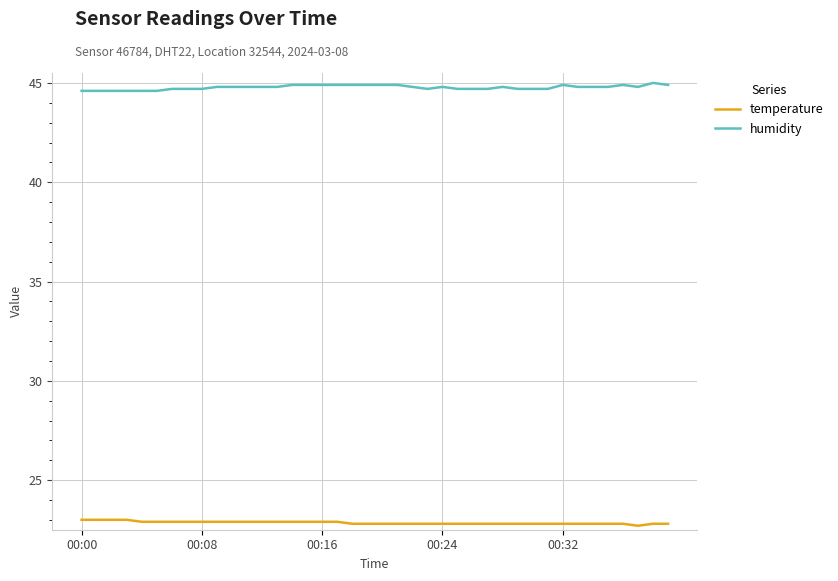

List the series in order of their overall mean, lowest first.

temperature, humidity